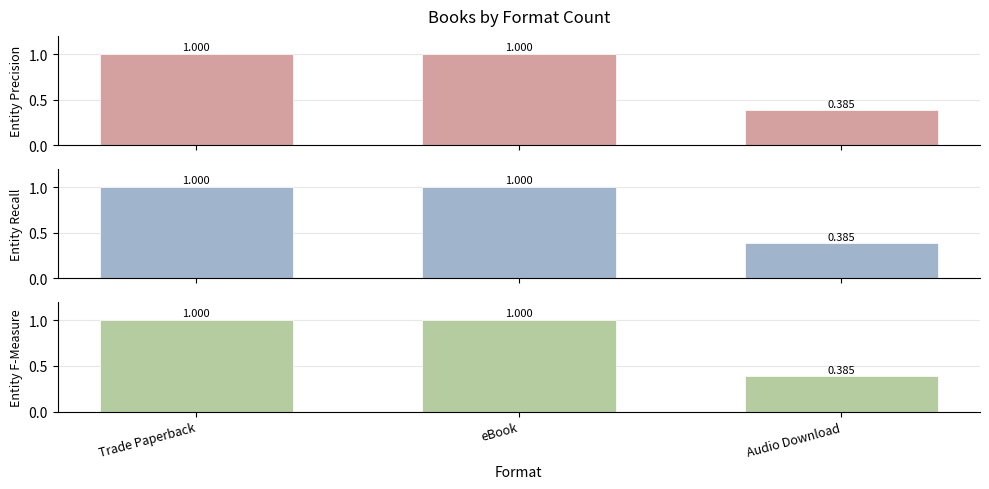

Is it true that Entity Precision equals 1.0 at Trade Paperback?

True